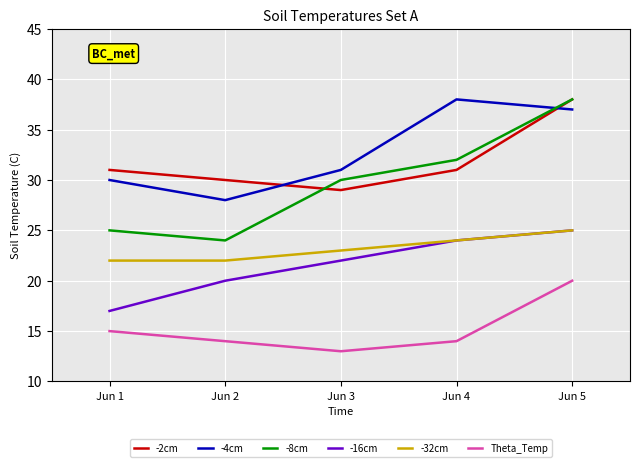

What is the average value of the Theta_Temp series?

15